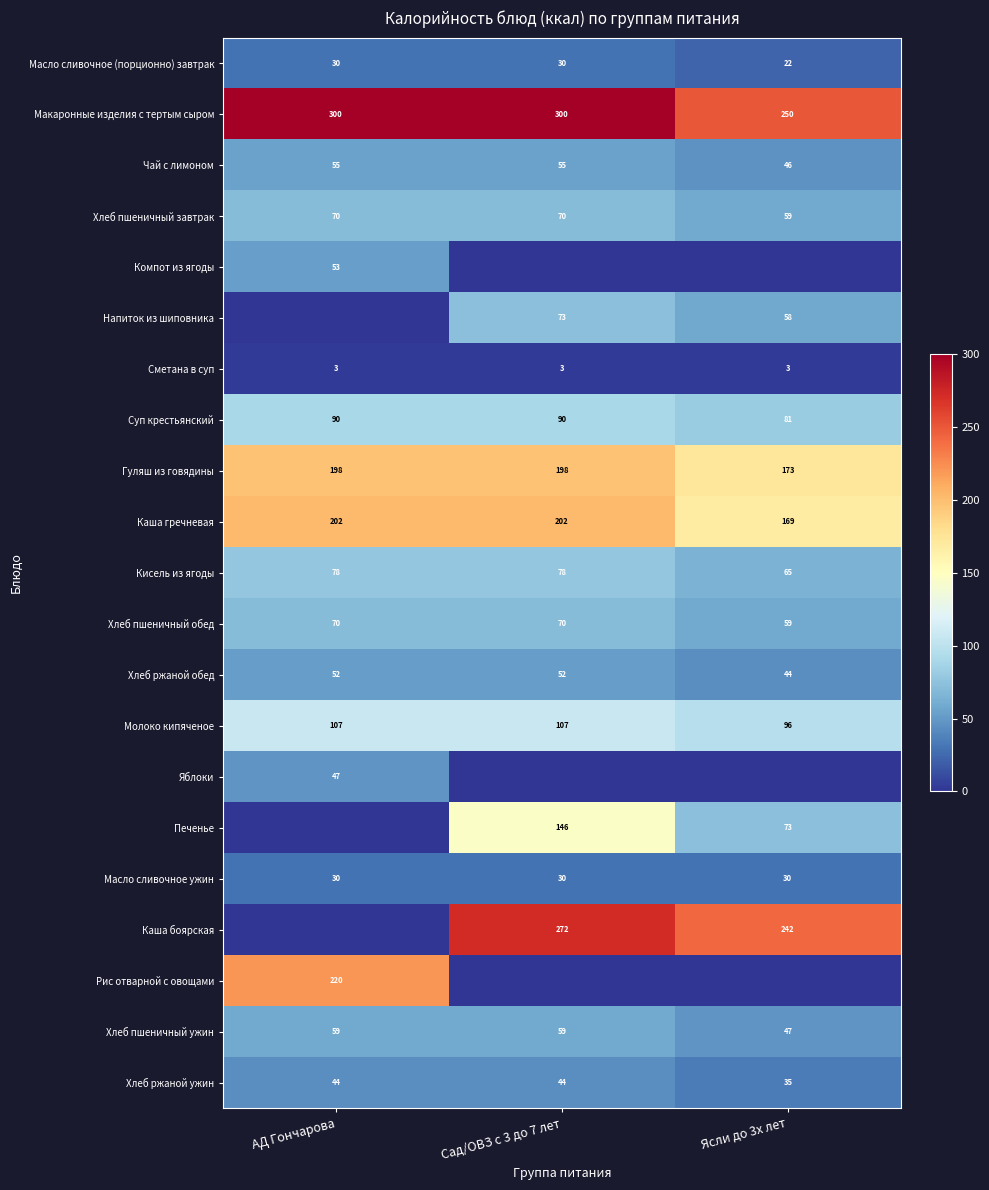

Is the value of Молоко кипяченое at АД Гончарова greater than the value of Кисель из ягоды at Сад/ОВЗ с 3 до 7 лет?

Yes